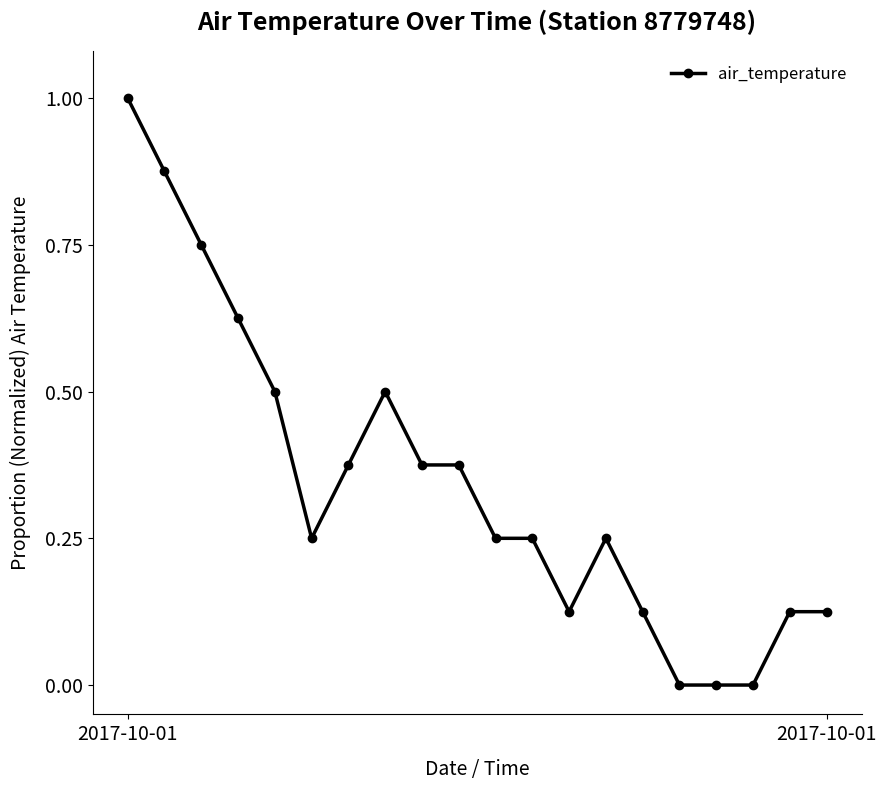

What is the greatest value displayed?

1.0